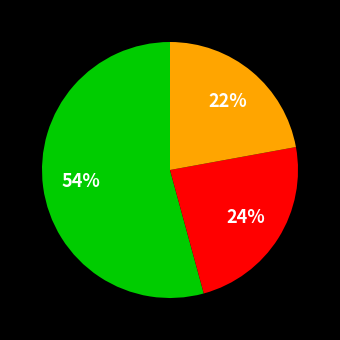

Does any single category account for the majority?

Yes